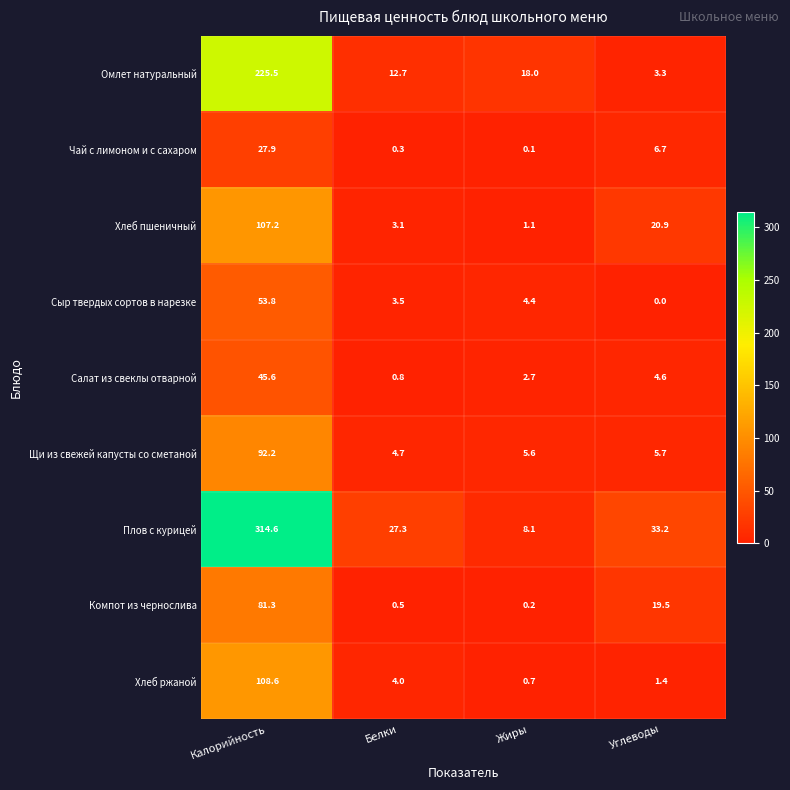

True or false: Плов с курицей has a value of 1.7 at Жиры.

False